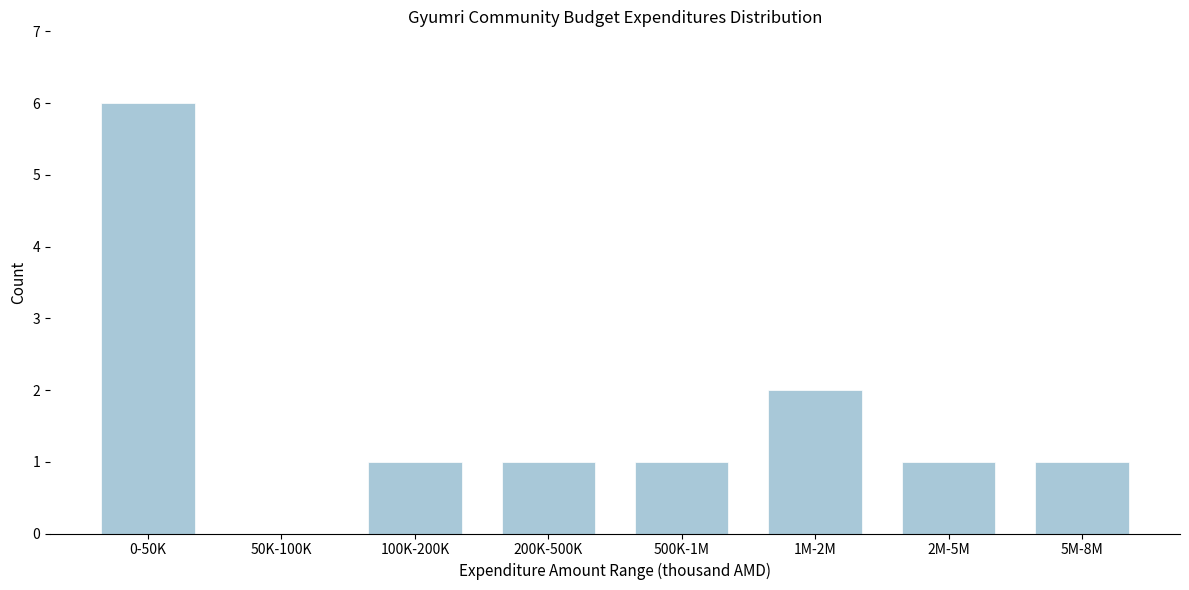

Reading right to left, extract all data points from this chart.

5M-8M=1	2M-5M=1	1M-2M=2	500K-1M=1	200K-500K=1	100K-200K=1	50K-100K=0	0-50K=6